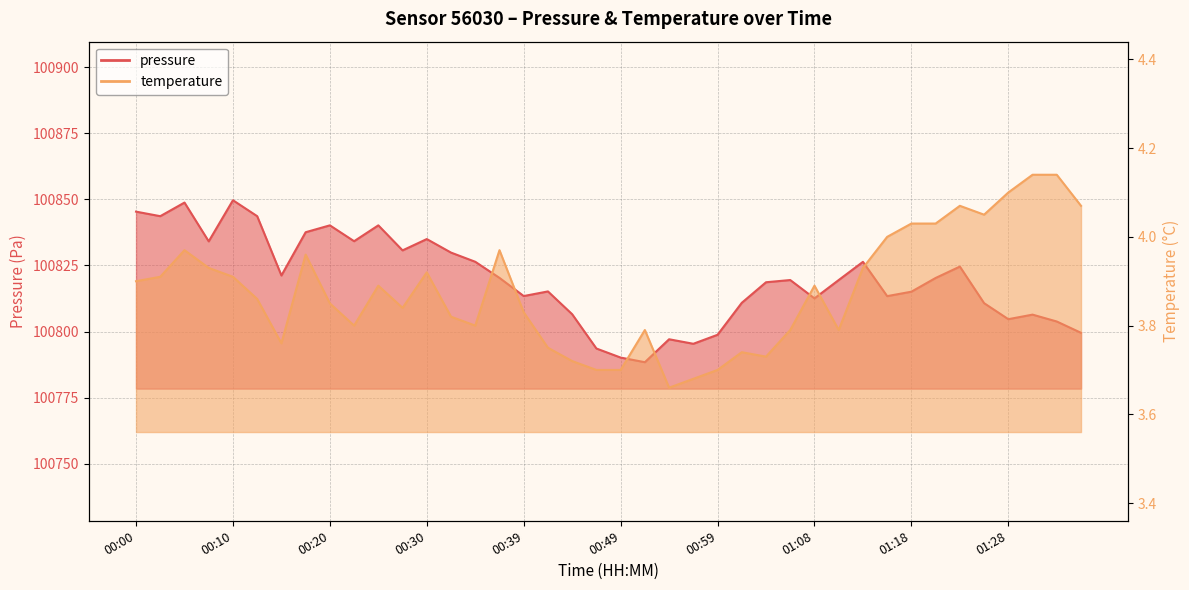

What is the value of the pressure point at the 1st from the left?

100845.4